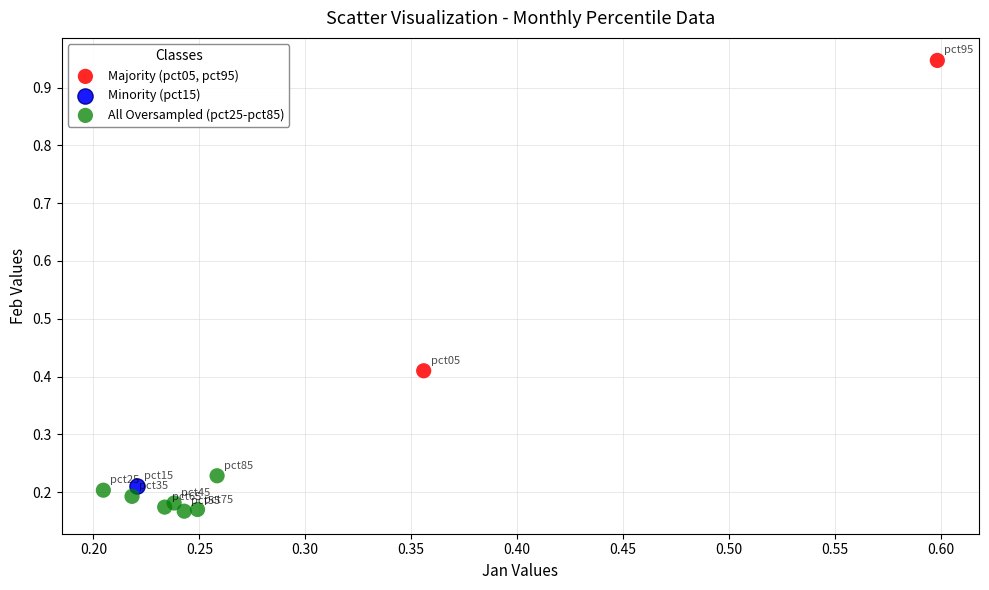

What are all the series names shown in the legend?

Majority (pct05, pct95), Minority (pct15), All Oversampled (pct25-pct85)